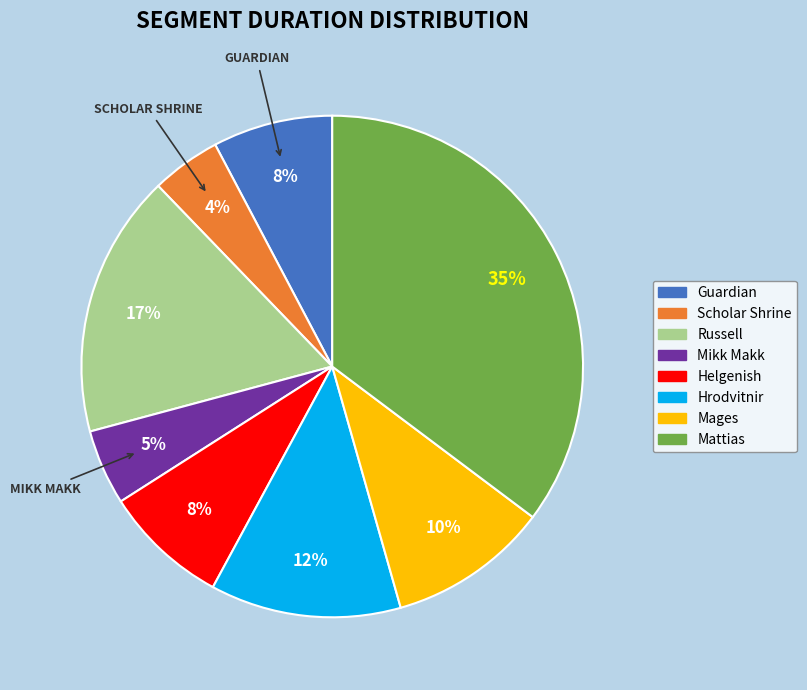

Combined, do Russell and Mages account for over 50%?

No